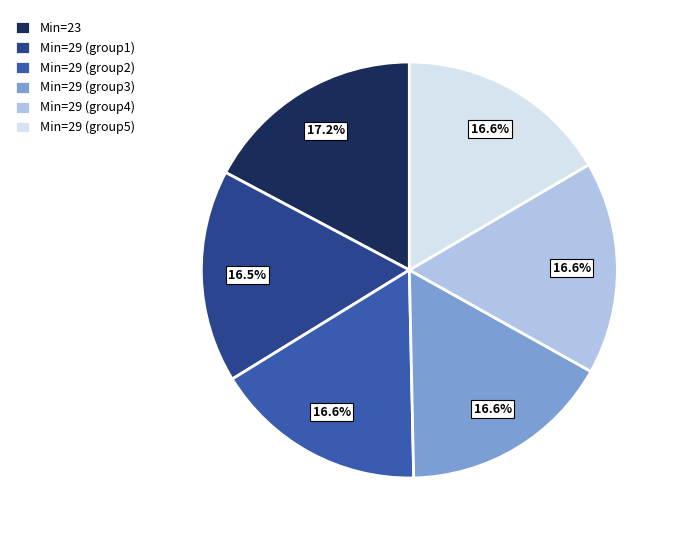

Which slice is the largest?

Min=23